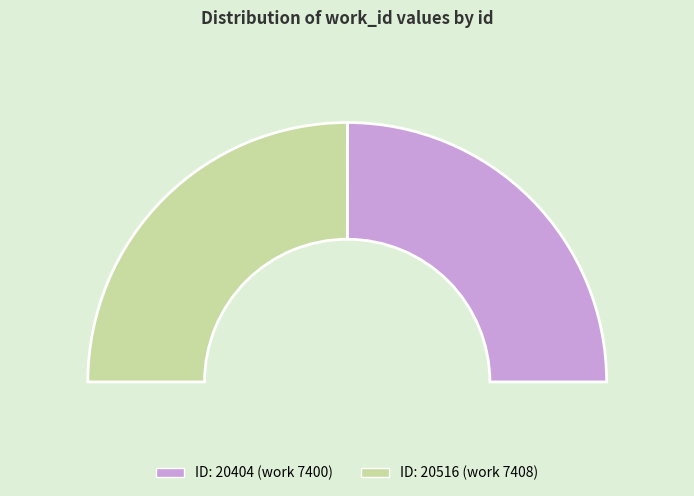

How many segments does this pie chart have?

2